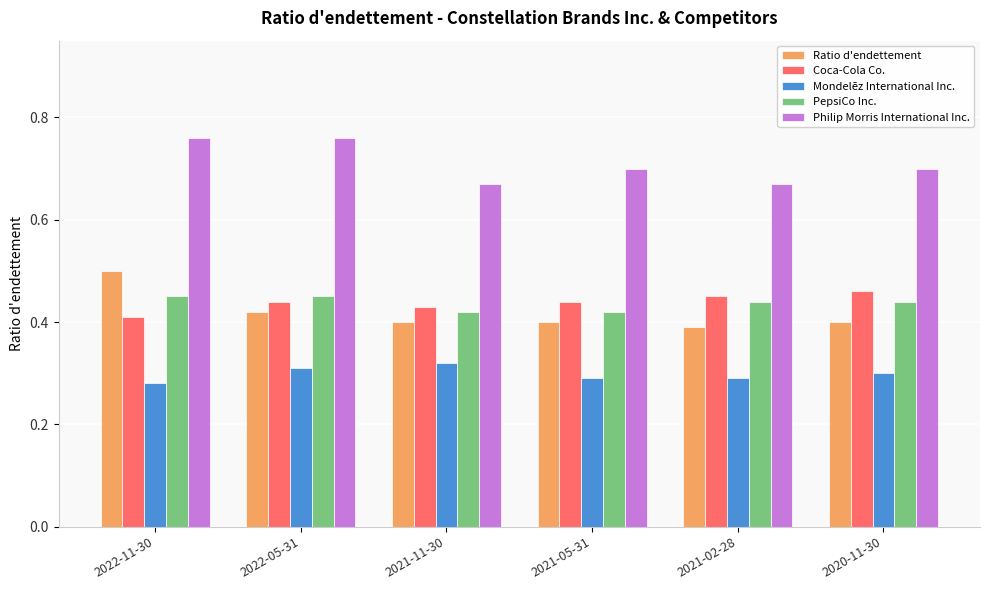

What position from the left is 2021-02-28?

5